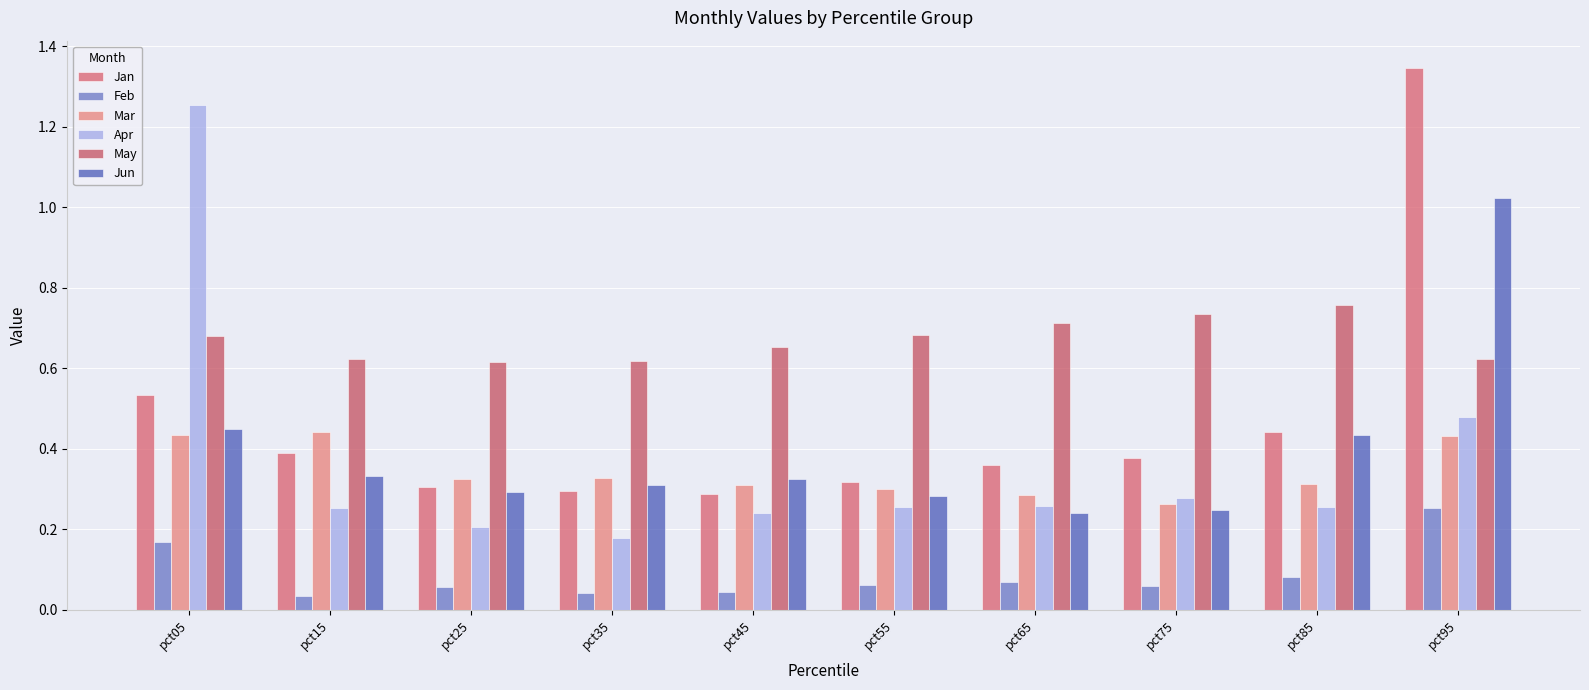

Are the bars grouped side by side (vs. stacked)?

Yes